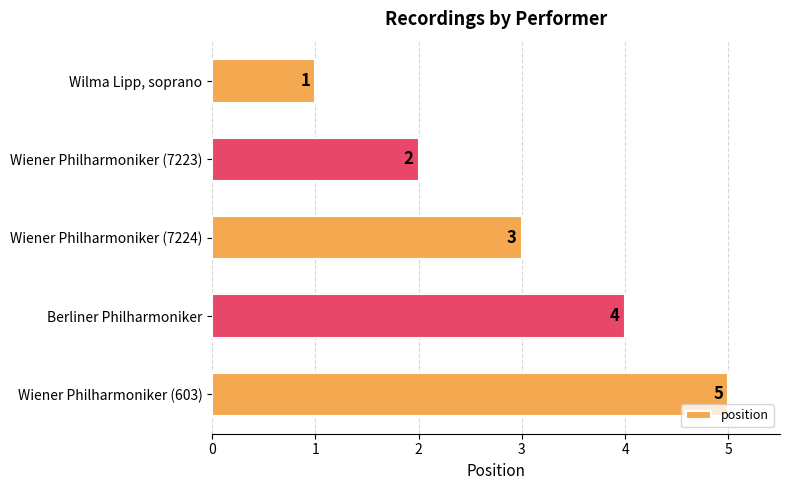

The value at Wilma Lipp, soprano is 0. True or false?

False